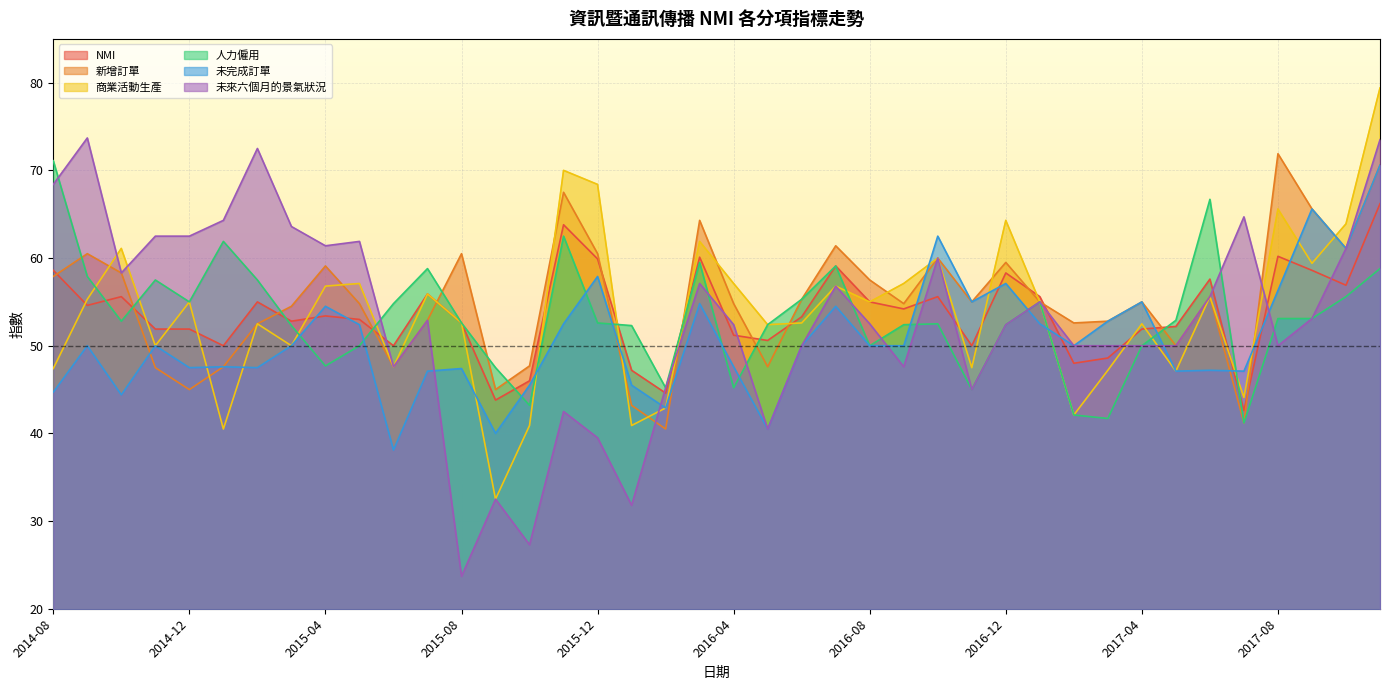

What is the difference between the second highest and minimum values in the 人力僱用 series?

25.5